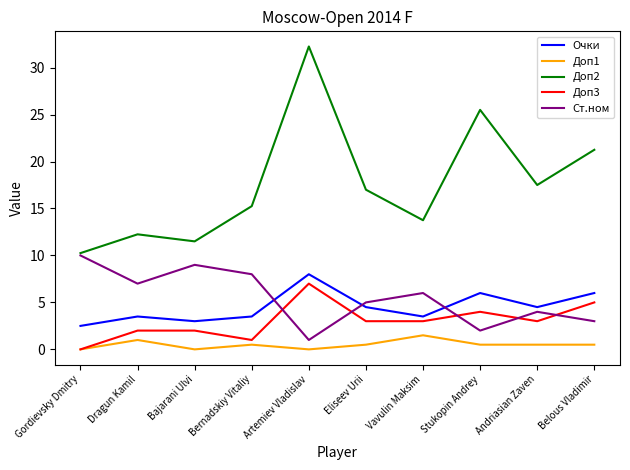

Which series has the largest range (max minus min)?

Доп2